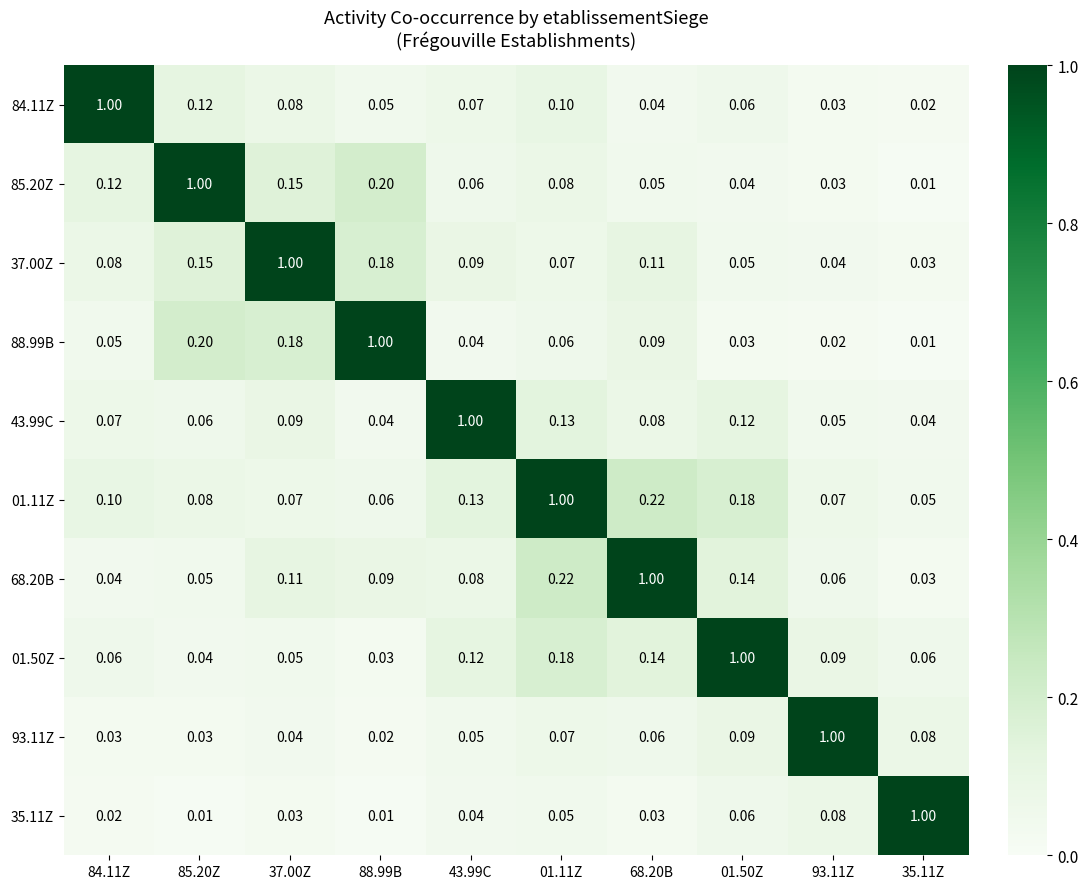

Rank the series at 37.00Z from highest to lowest value.

37.00Z, 88.99B, 85.20Z, 68.20B, 43.99C, 84.11Z, 01.11Z, 01.50Z, 93.11Z, 35.11Z